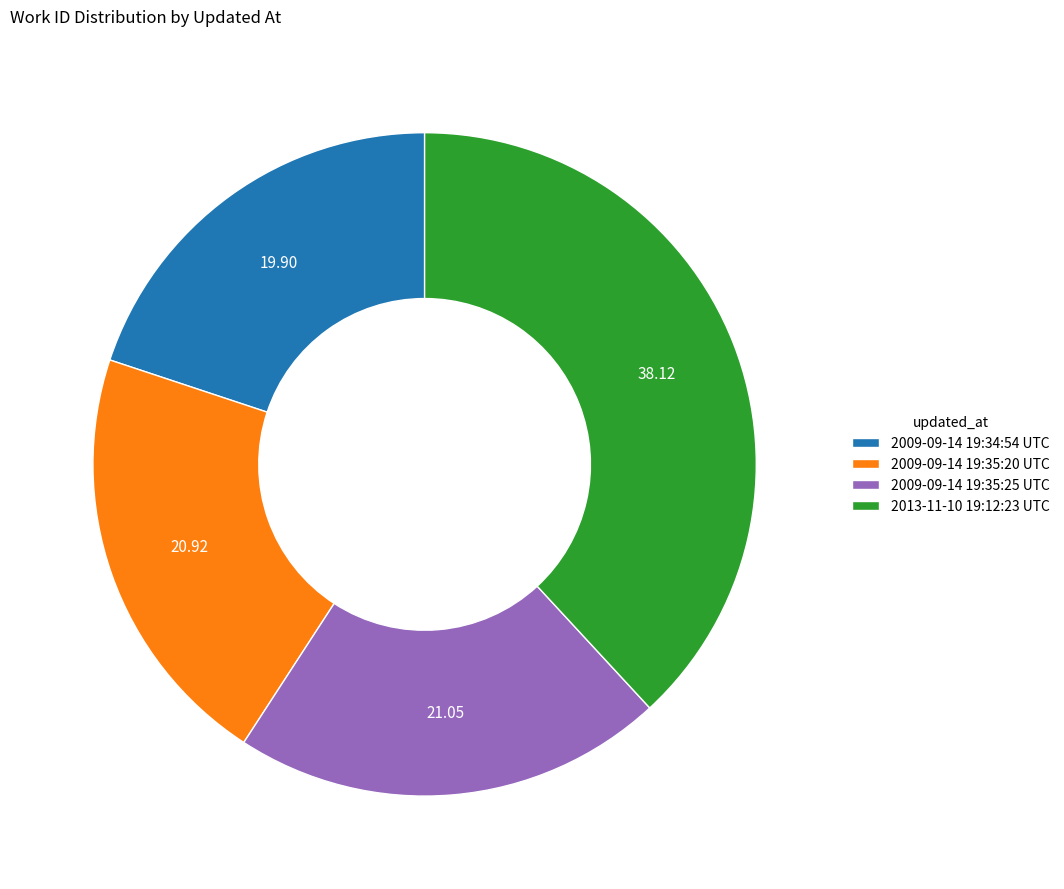

Is there any slice that represents more than half of the pie?

No